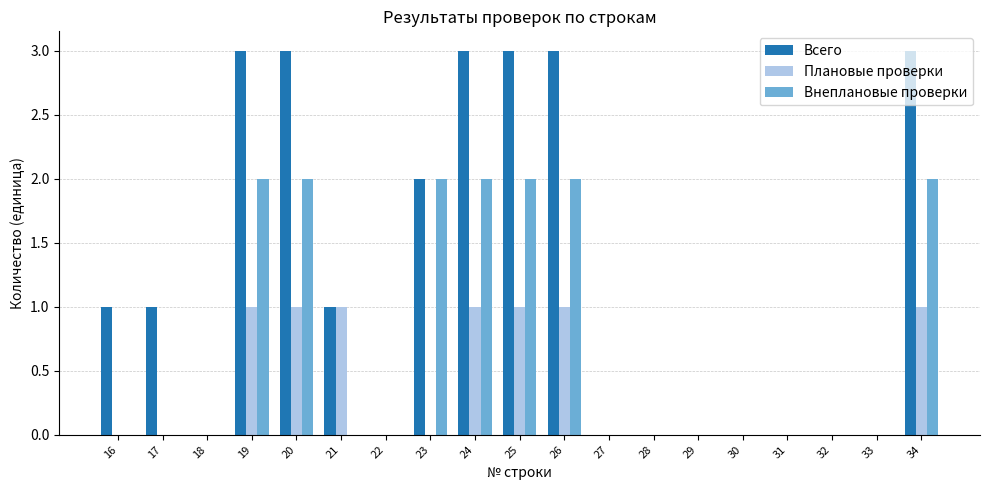

What is the maximum value shown in the chart?

3